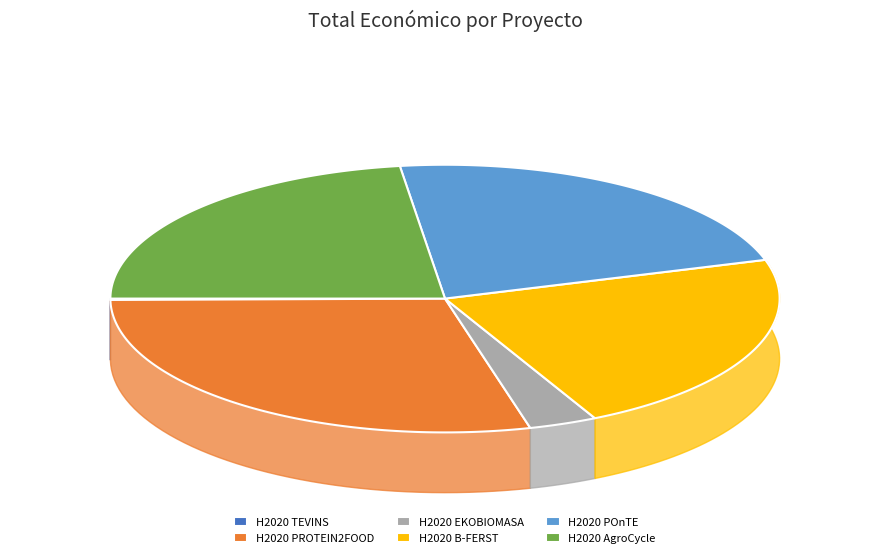

What percentage is the H2020 EKOBIOMASA slice, to the nearest percent?

3%